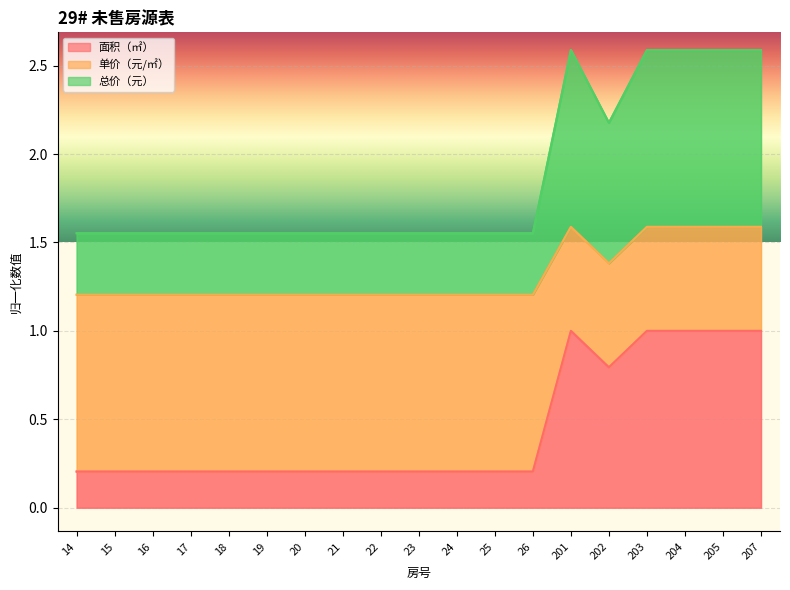

True or false: 面积（㎡） has a value of 0.1 at 21.

False